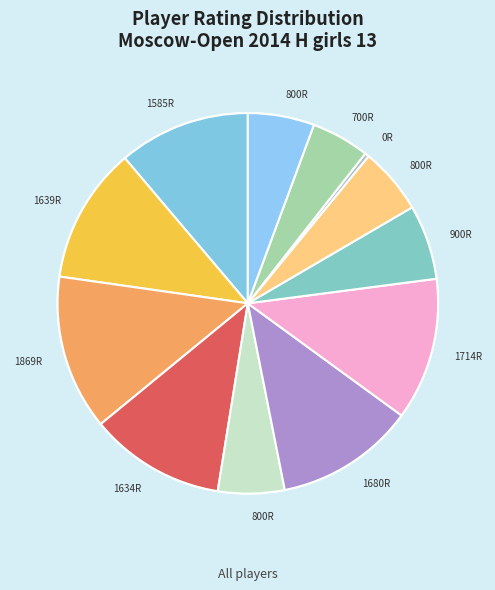

To the nearest percent, what is the combined percentage of Klimenko Zlata and Zhemchuzhina Elizaveta?

17%